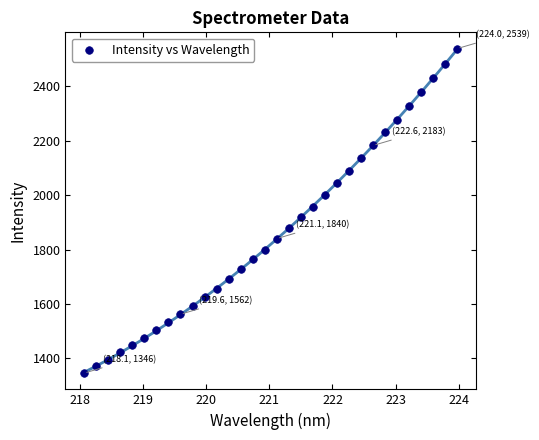

What is the range of X values (max minus min)?

5.9